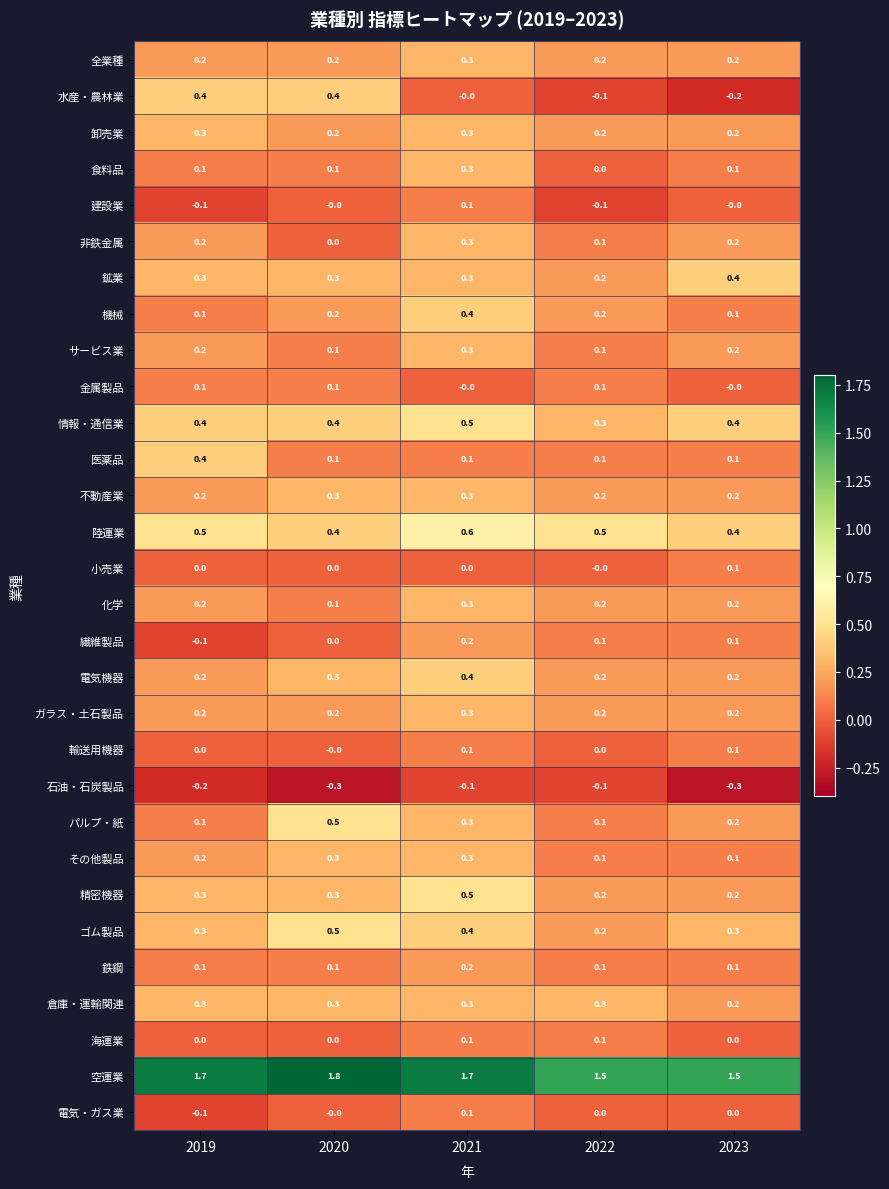

What is the sum of the ガラス・土石製品 values at 2019 and 2020?

0.4